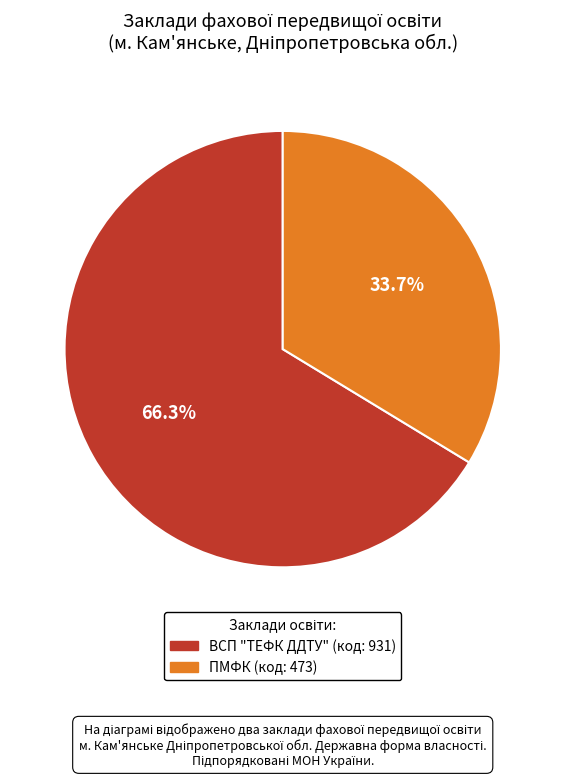

Combined, what portion of the pie is ПМФК and ВСП "ТЕФК ДДТУ"?

100.0%